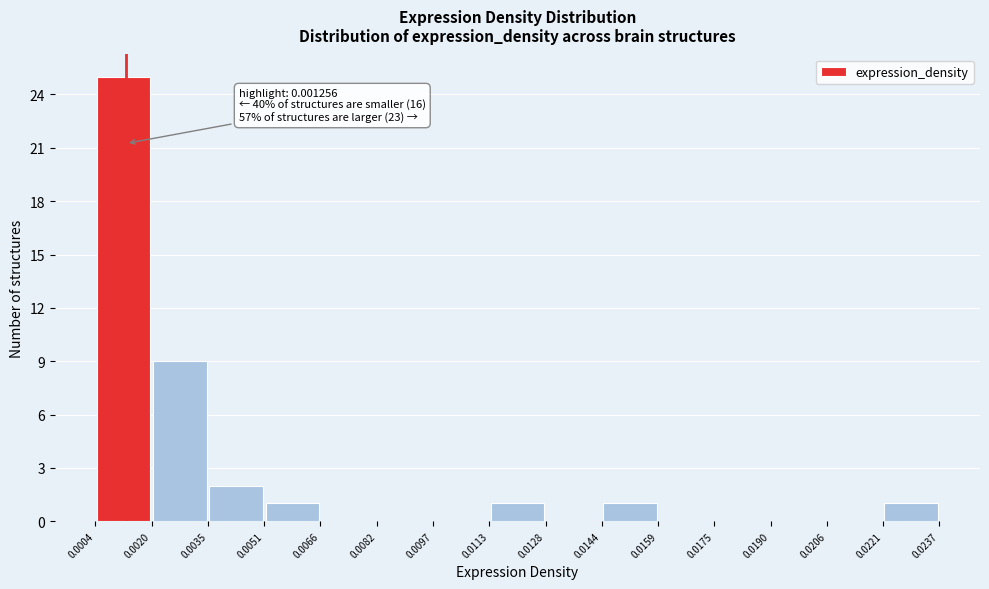

Over which range of the x-axis is the bar tallest?

0.0004 to 0.0020